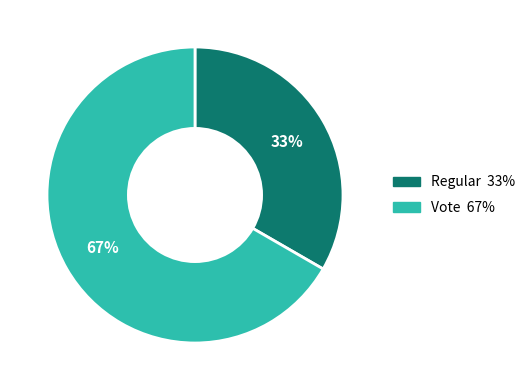

Is the sum of Regular and Vote greater than half?

Yes